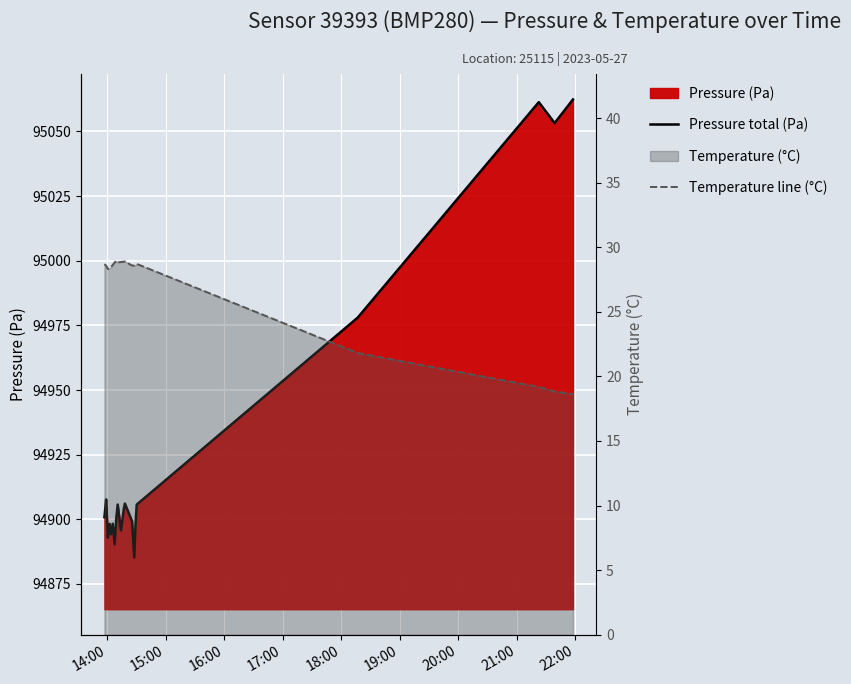

The Pressure total (Pa) series shows 142429.2 at 13. True or false?

False